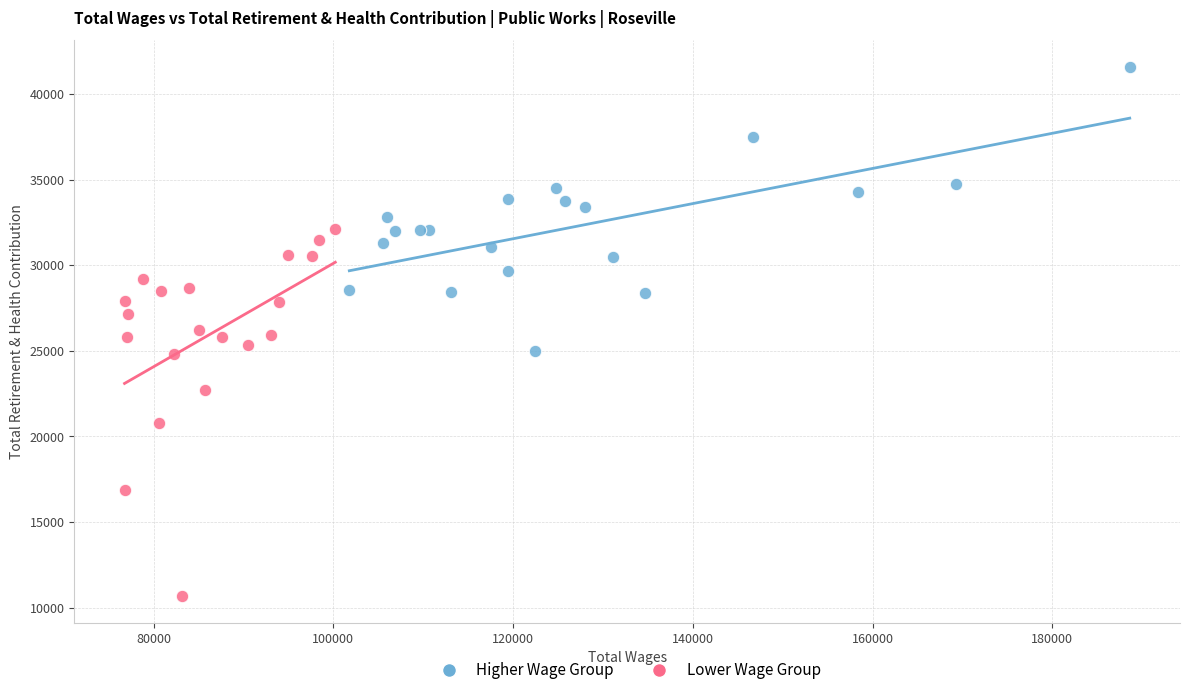

Which series contains the lowest Y value?

Lower Wage Group